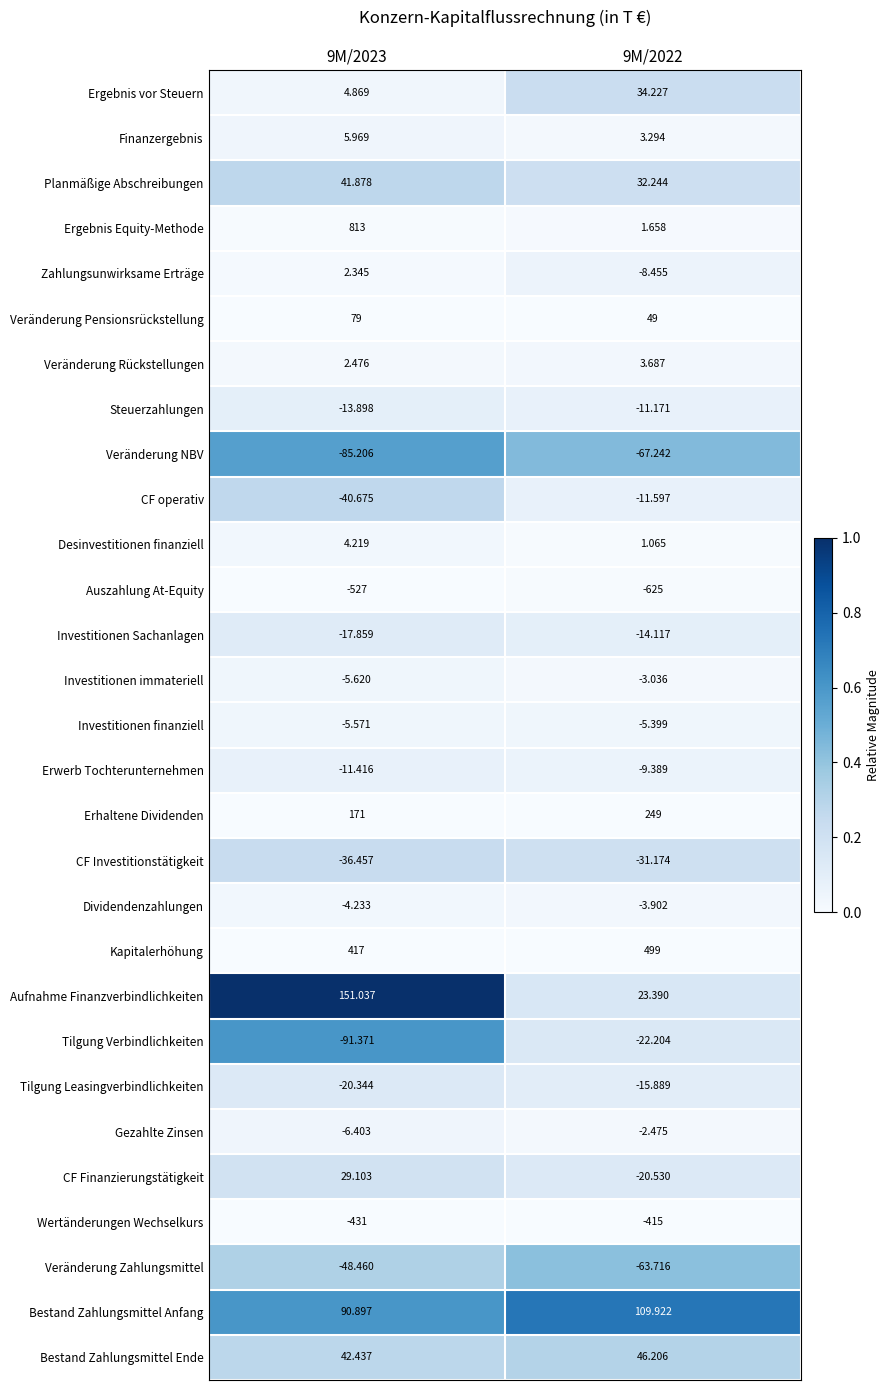

What is the spread (max minus min) of values at 9M/2023?

1340.0